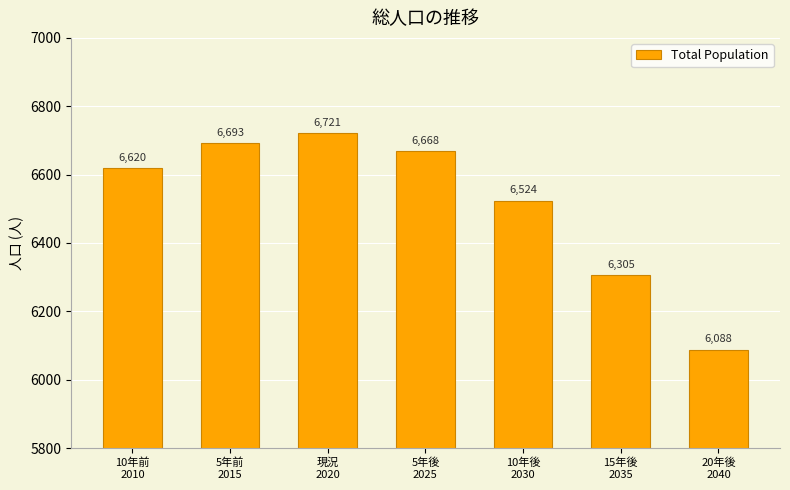

Which has a higher value, 10年前
2010 or 10年後
2030?

10年前
2010